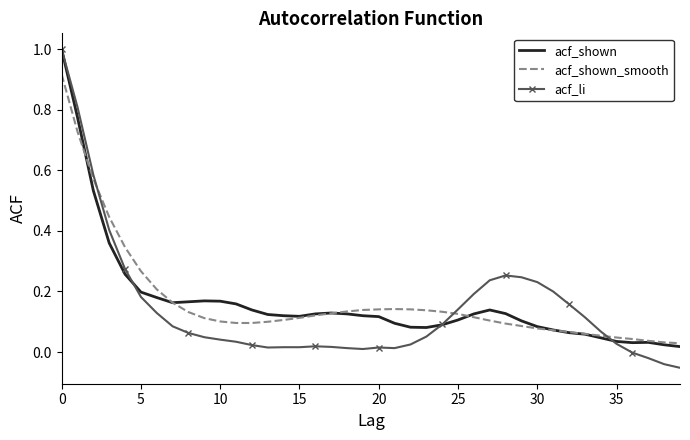

Which series has the largest range (max minus min)?

acf_li